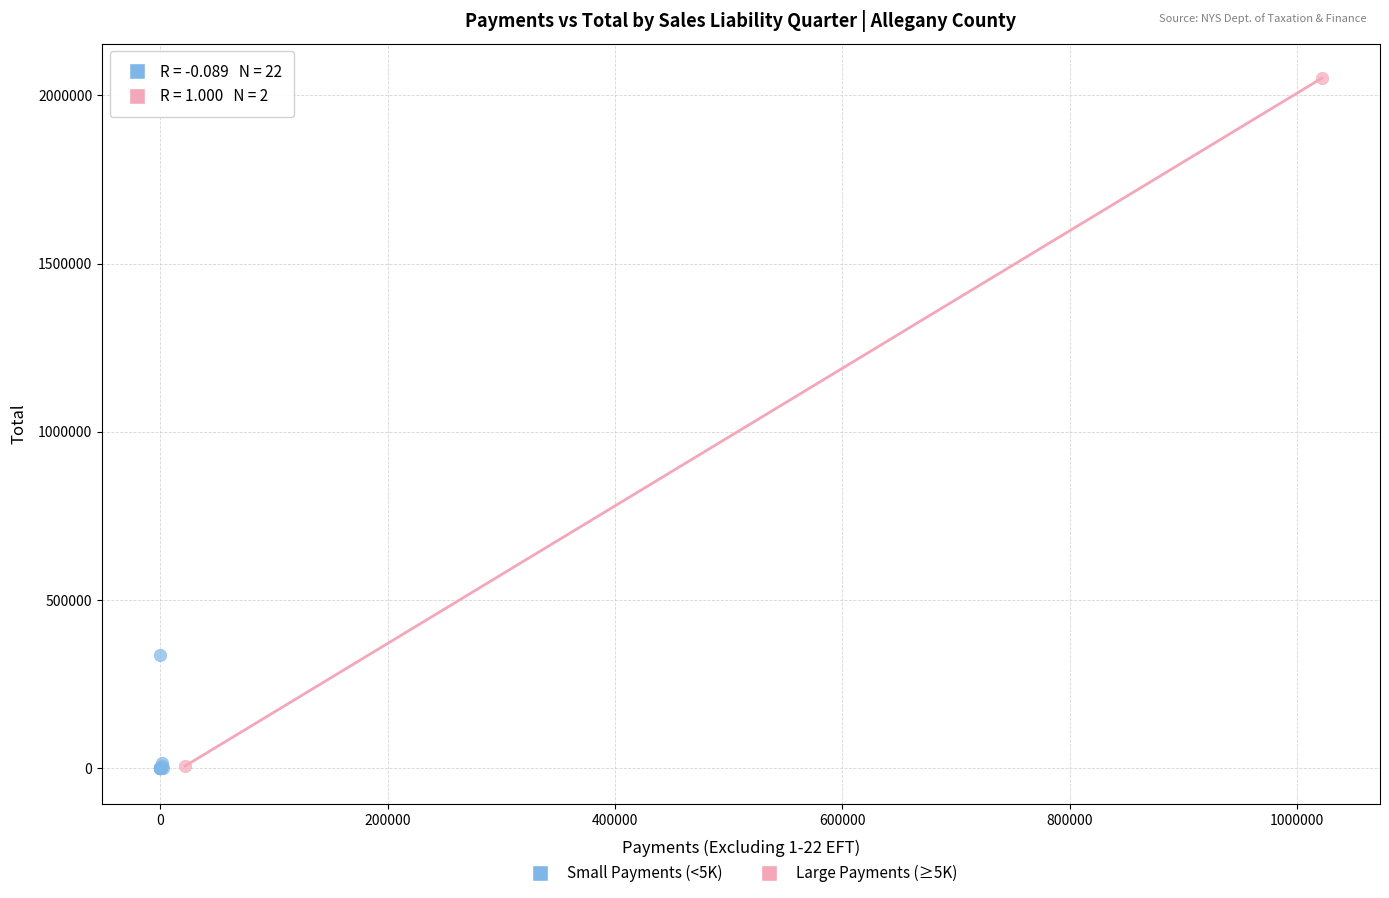

Which series has the largest Y range (max minus min)?

Large Payments (≥5K)